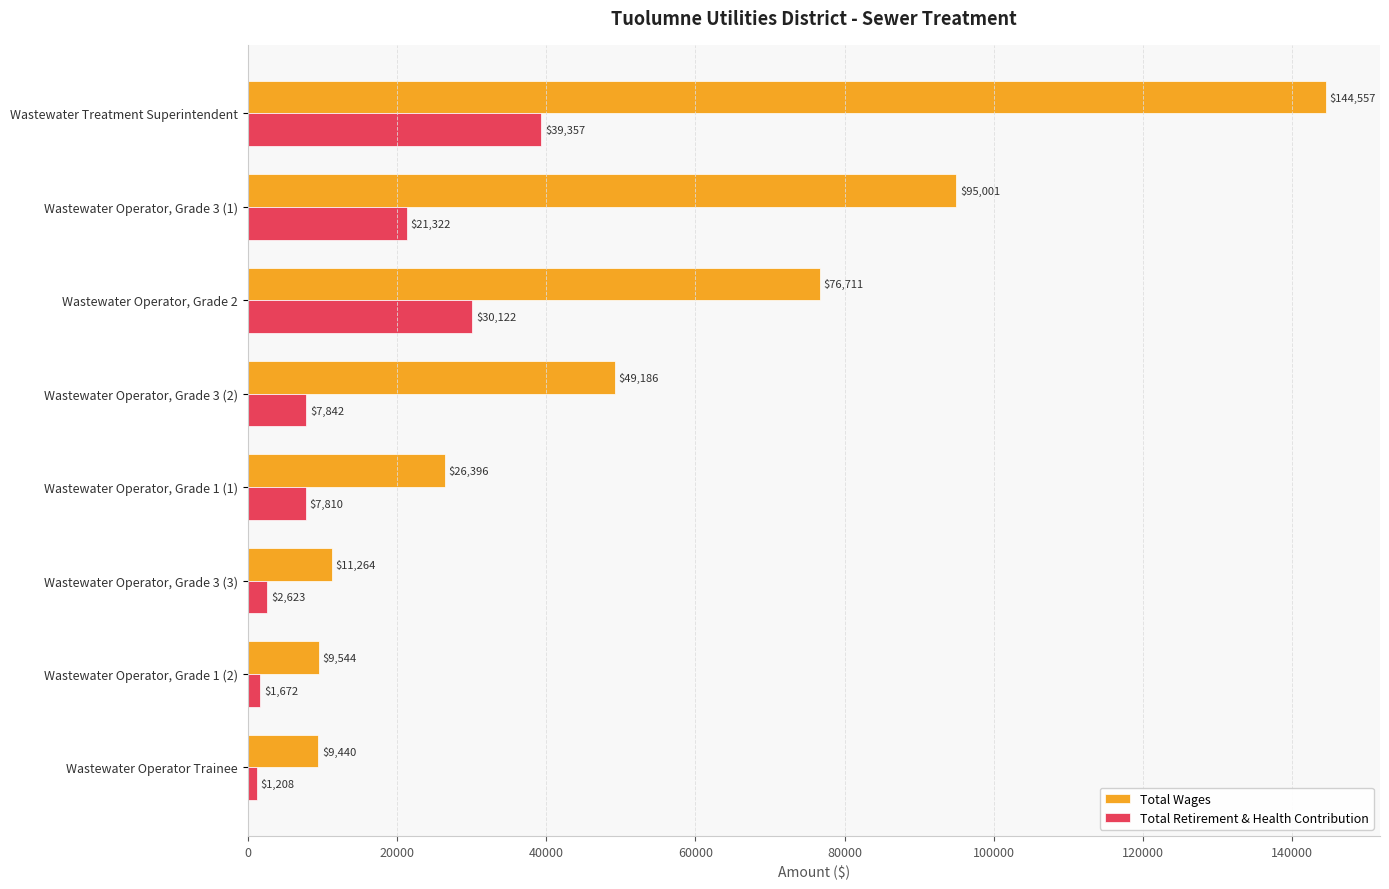

Rank the categories by Total Wages value from highest to lowest.

Wastewater Treatment Superintendent, Wastewater Operator, Grade 3 (1), Wastewater Operator, Grade 2, Wastewater Operator, Grade 3 (2), Wastewater Operator, Grade 1 (1), Wastewater Operator, Grade 3 (3), Wastewater Operator, Grade 1 (2), Wastewater Operator Trainee